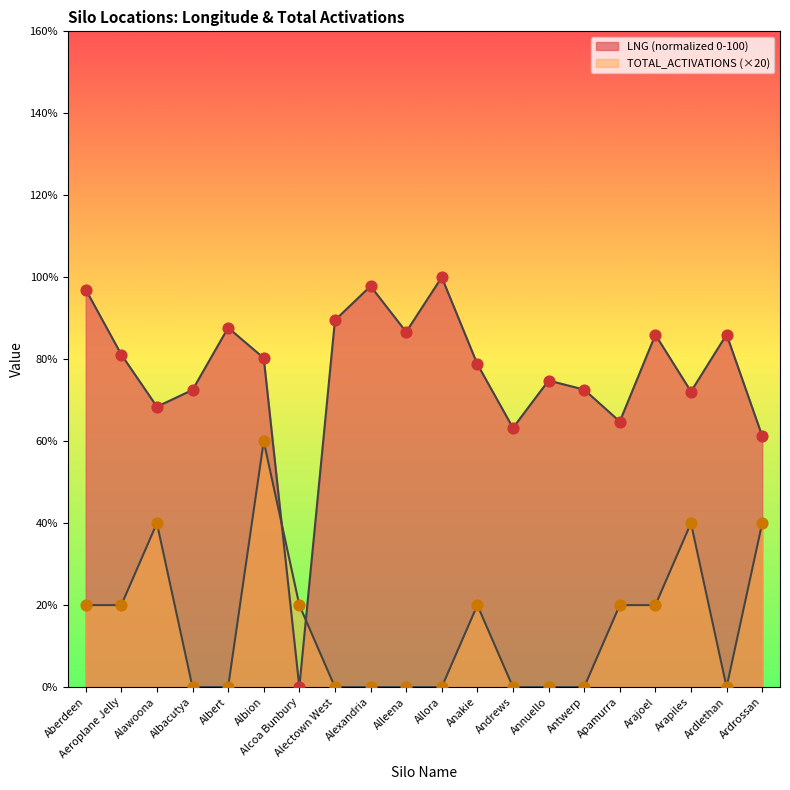

At how many categories does at least one series exceed 27?

19